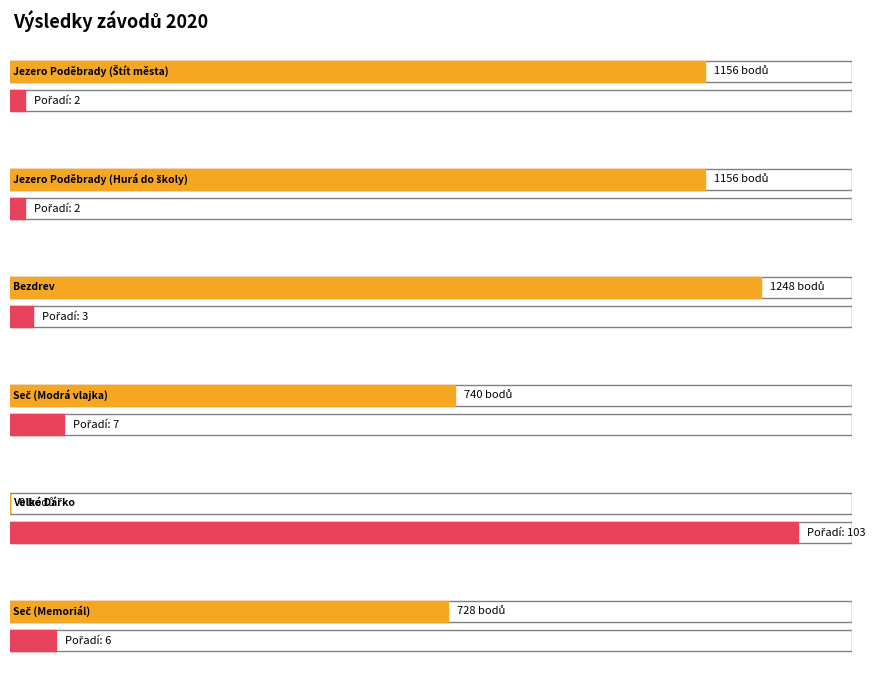

Reading right to left, transcribe all the data shown in this chart.

Pořadí: 6	103	7	3	2	2
Body: 728	0	740	1248	1156	1156